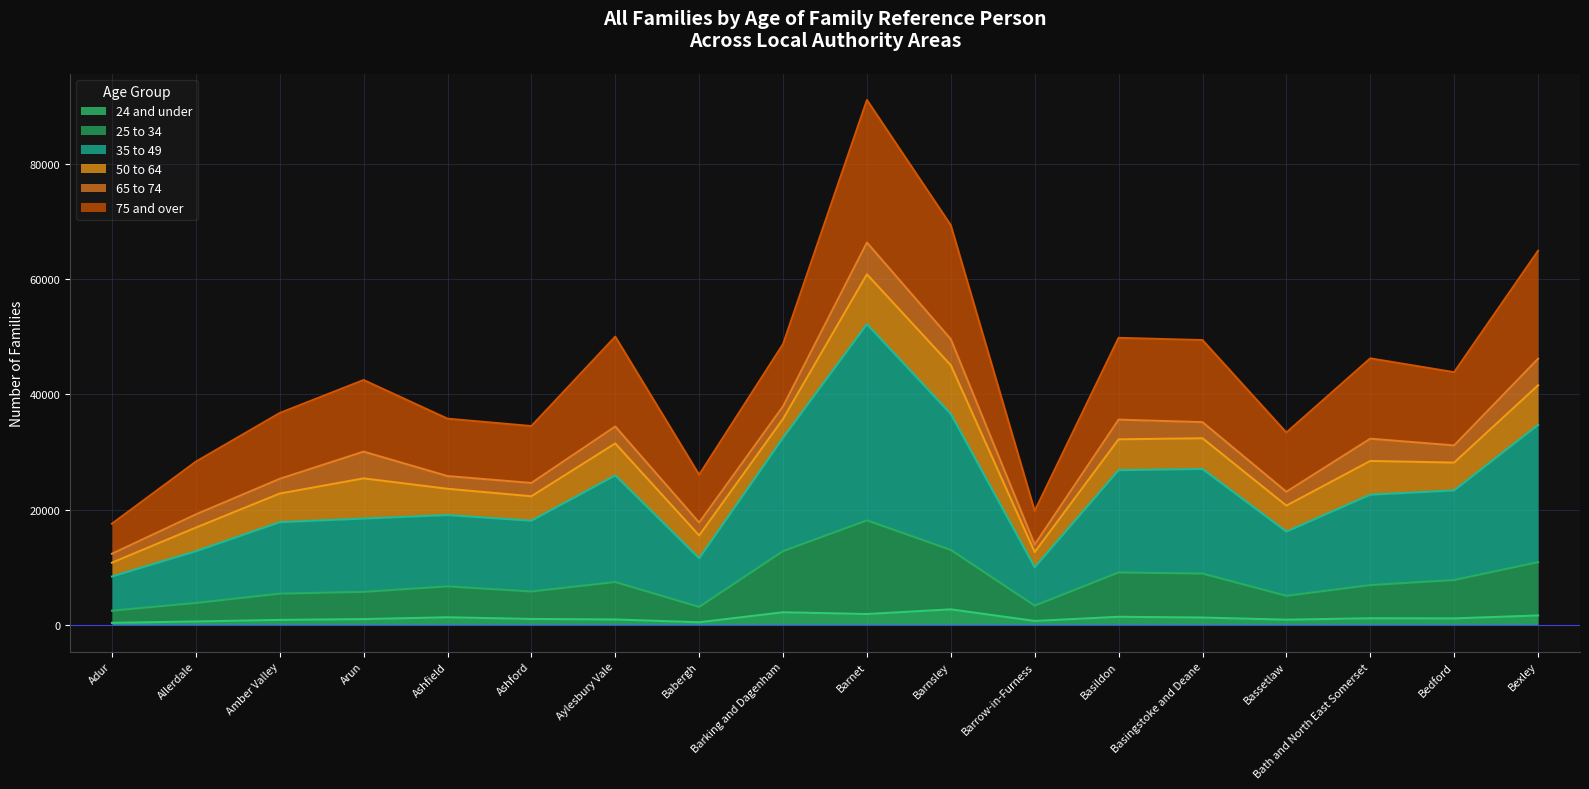

At which category is the sum across all series the highest?

Barnet